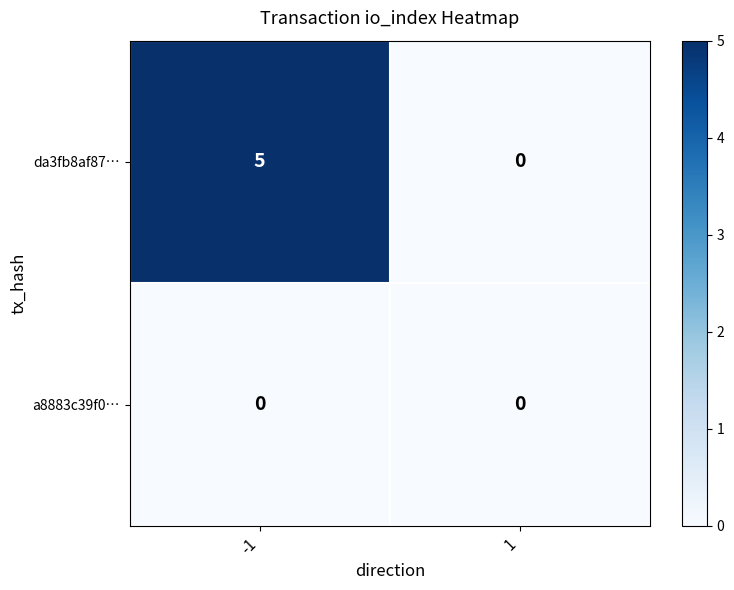

Which series has the largest total across all categories?

da3fb8af87…